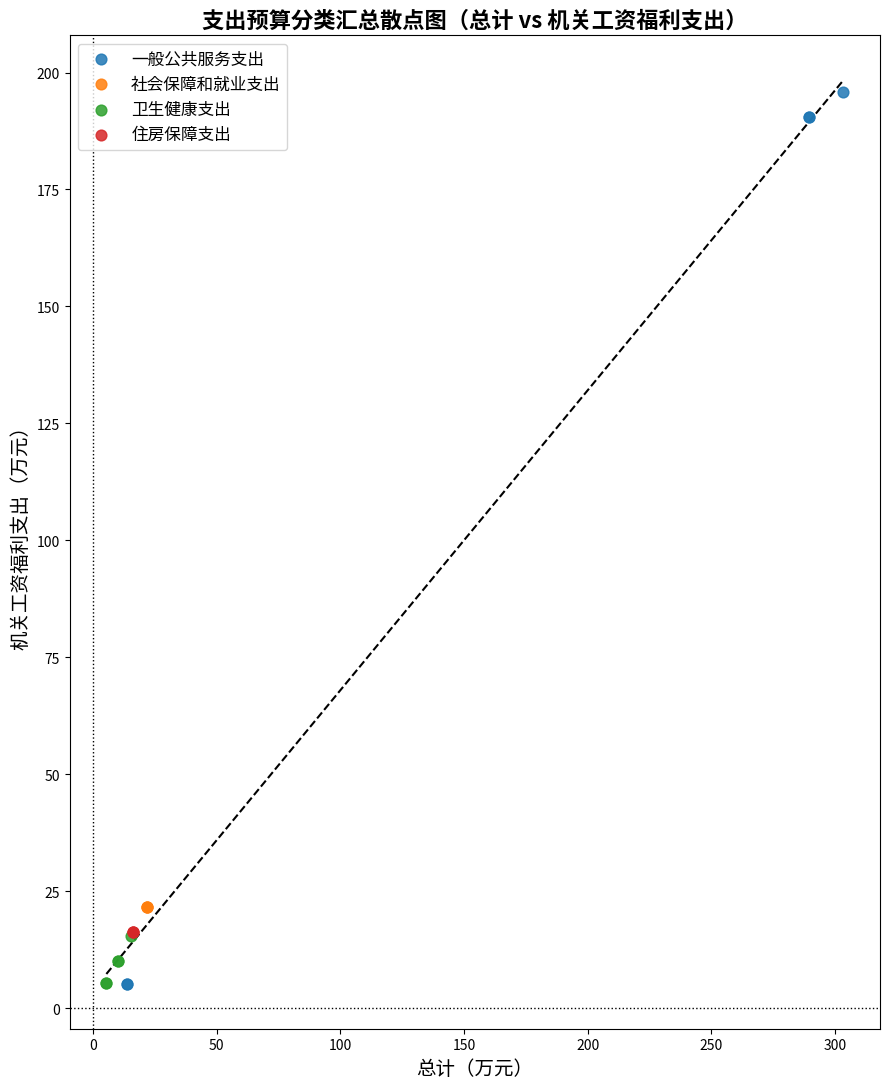

Which series contains the highest Y value?

一般公共服务支出